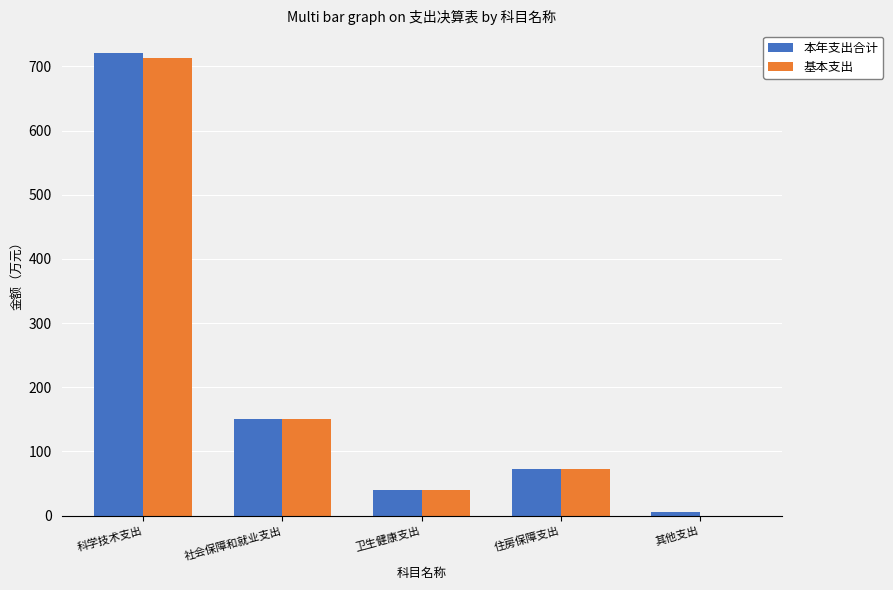

True or false: 基本支出 has a value of 73.2 at 住房保障支出.

True